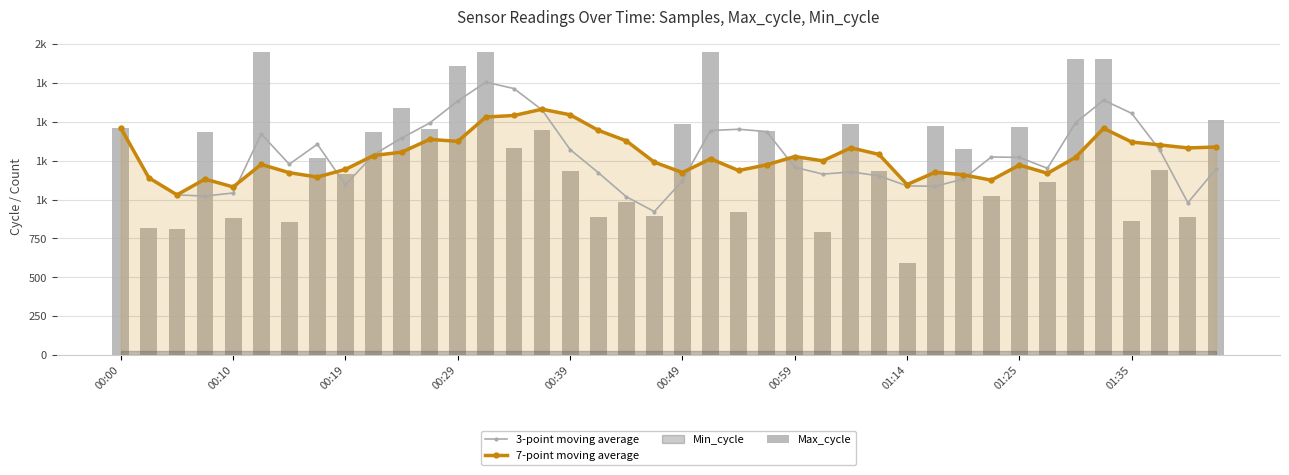

True or false: Max_cycle has a value of 565.0 at 00:39.

False